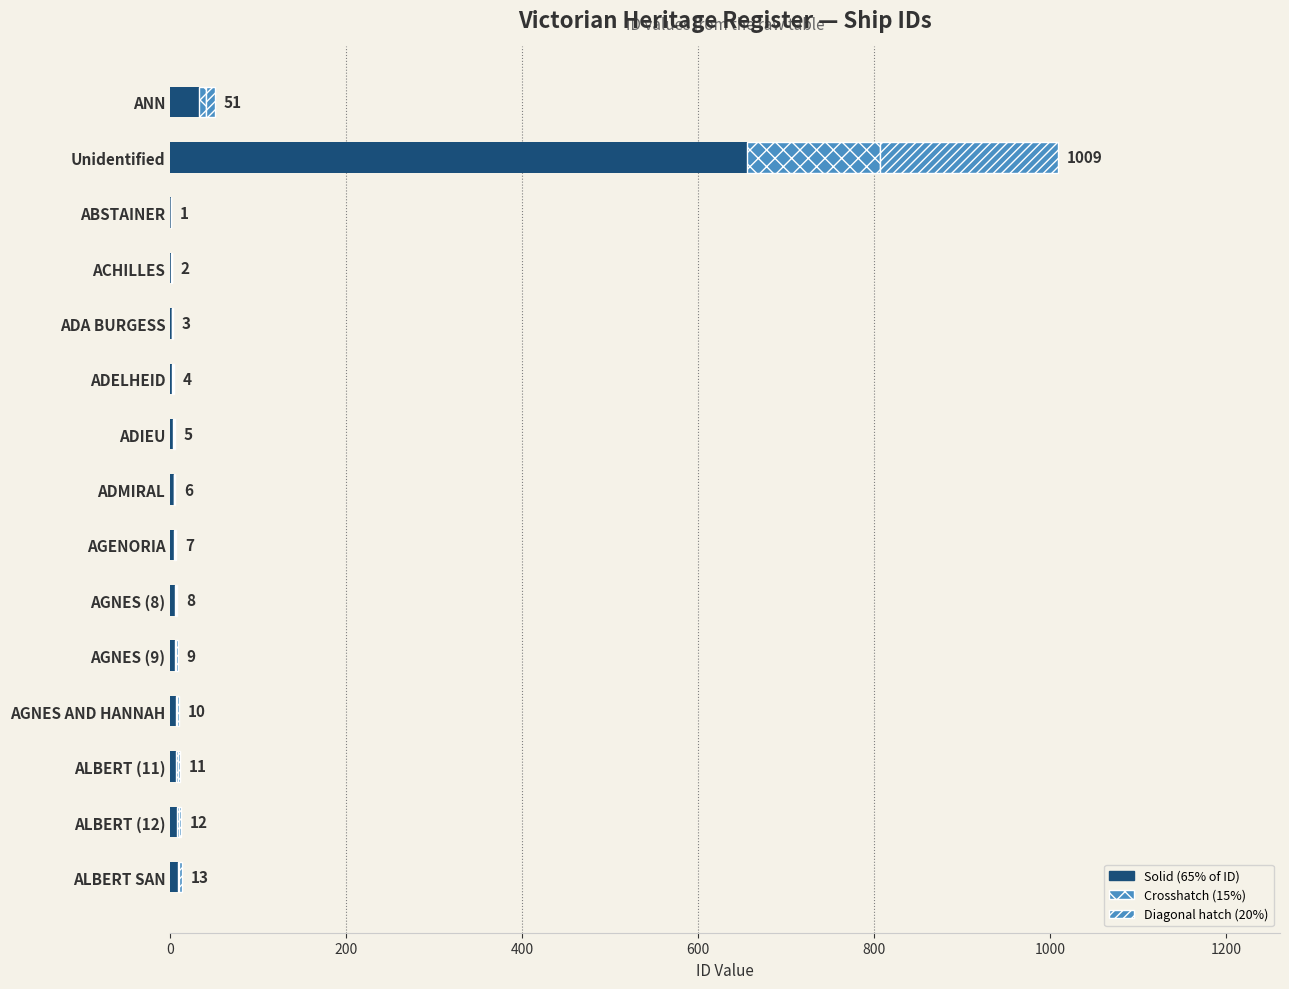

Count the number of categories in the chart.

15